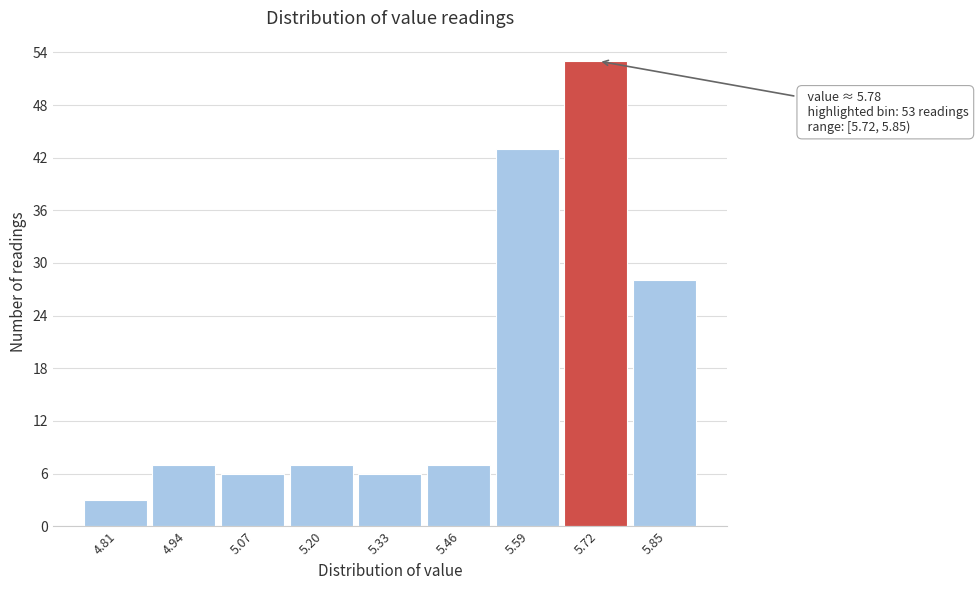

Reading left to right, transcribe all the data shown in this chart.

3	7	6	7	6	7	43	53	28